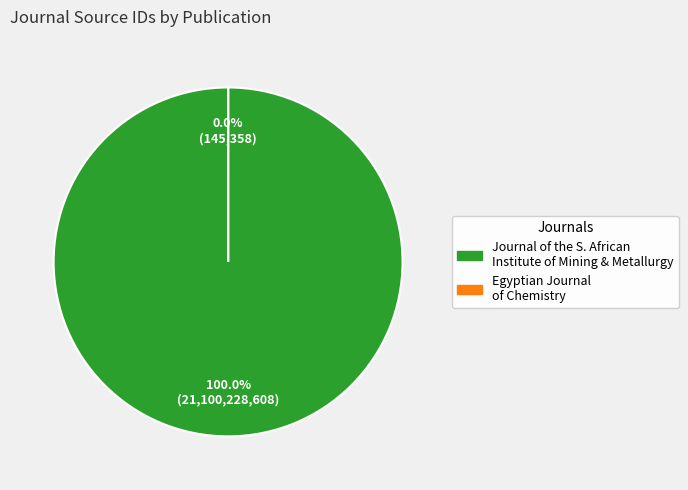

Which has a higher value, Egyptian Journal of Chemistry or Journal of the Southern African Institute of Mining and Metallurgy?

Journal of the Southern African Institute of Mining and Metallurgy